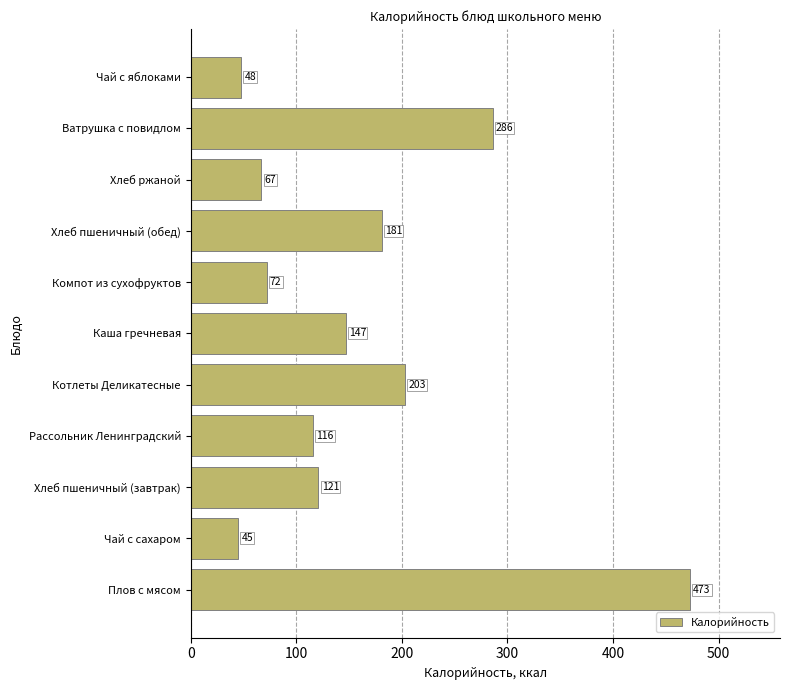

How many data points are less than 121?

5